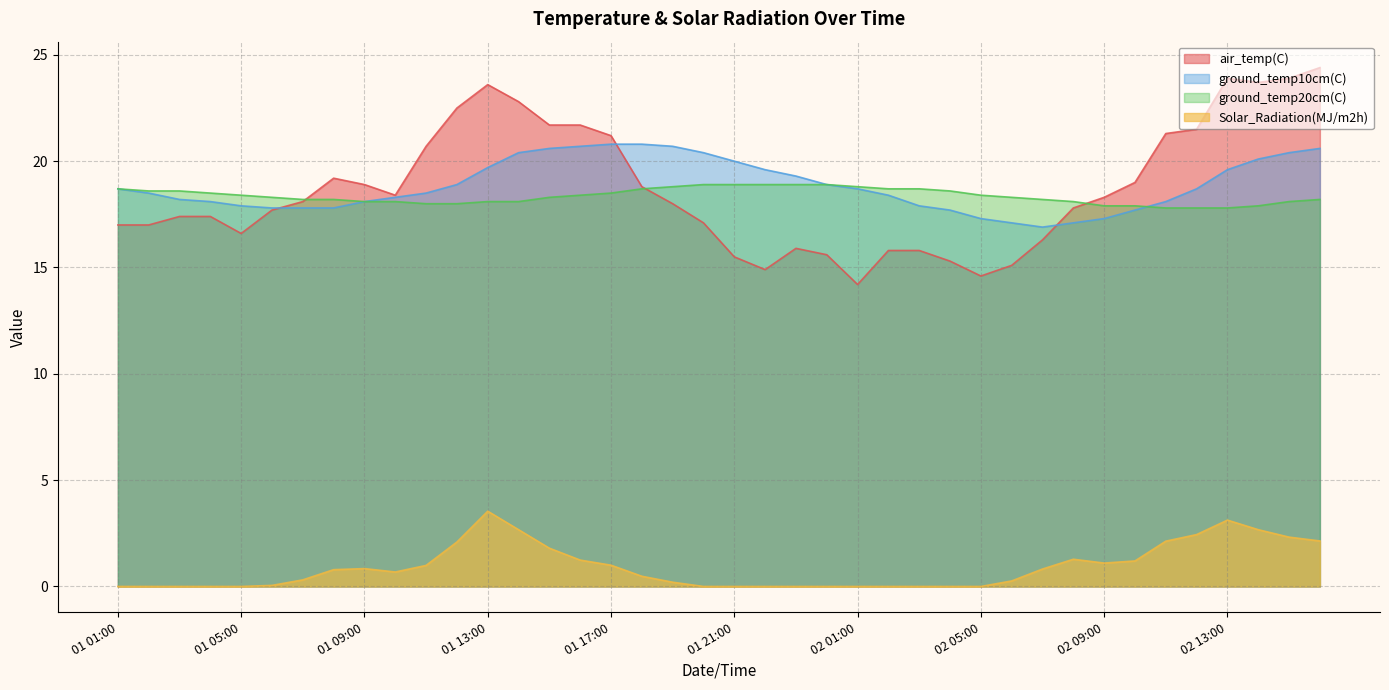

Which series has the largest total across all categories?

ground_temp10cm(C)